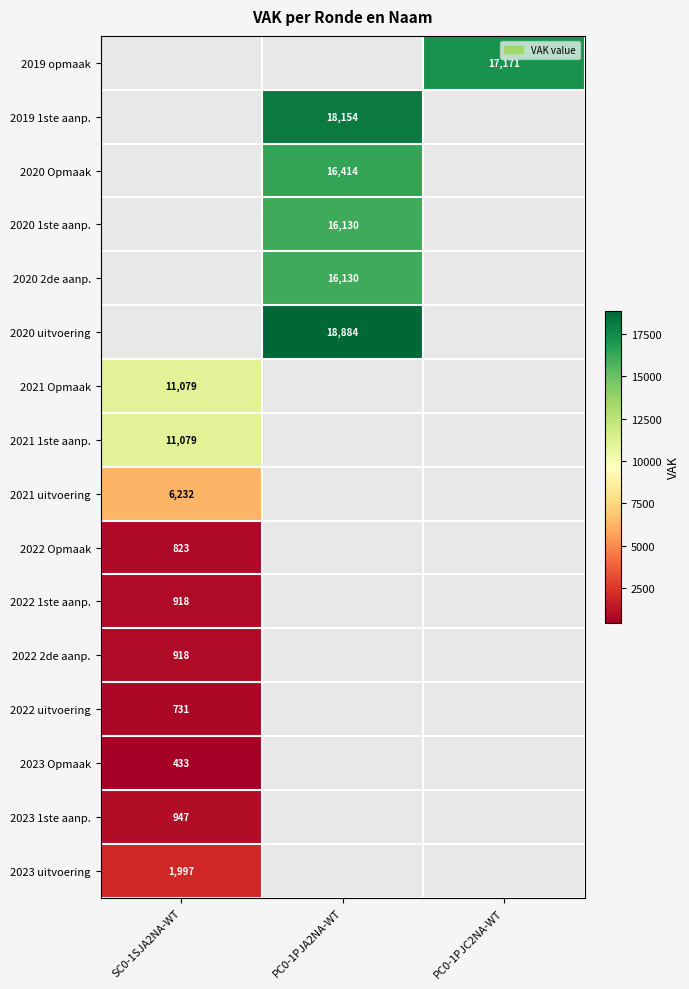

Count the number of categories in the chart.

3